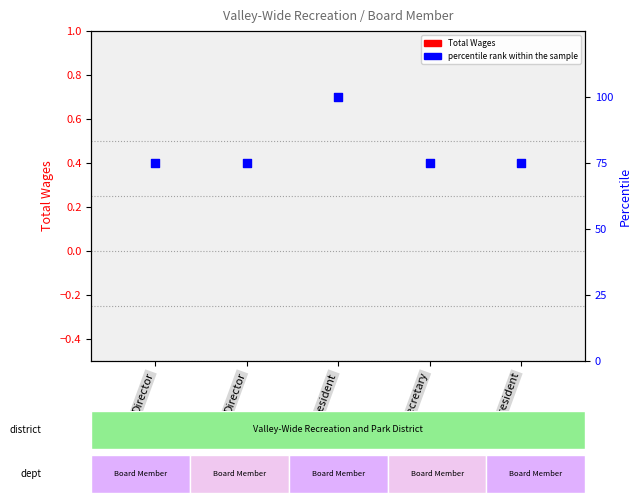

Which series reaches the minimum Y coordinate?

Total Wages